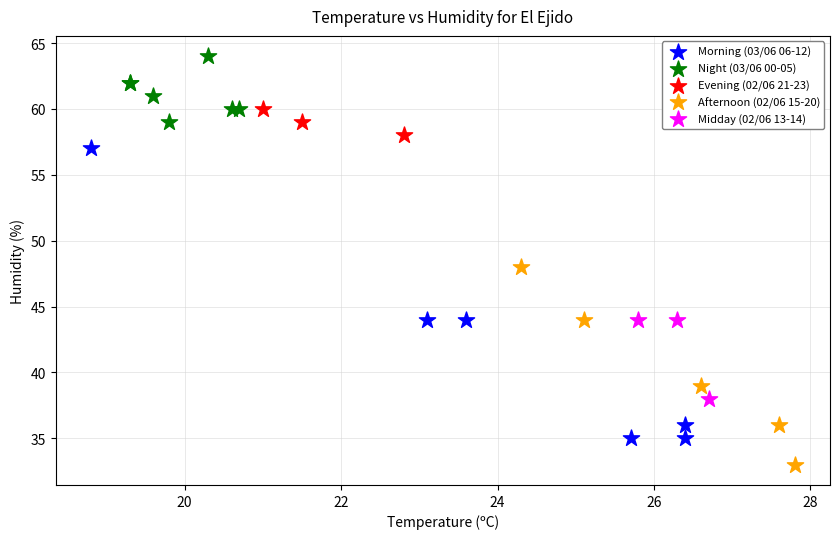

Which series reaches the maximum Y coordinate?

Night (03/06 00-05)